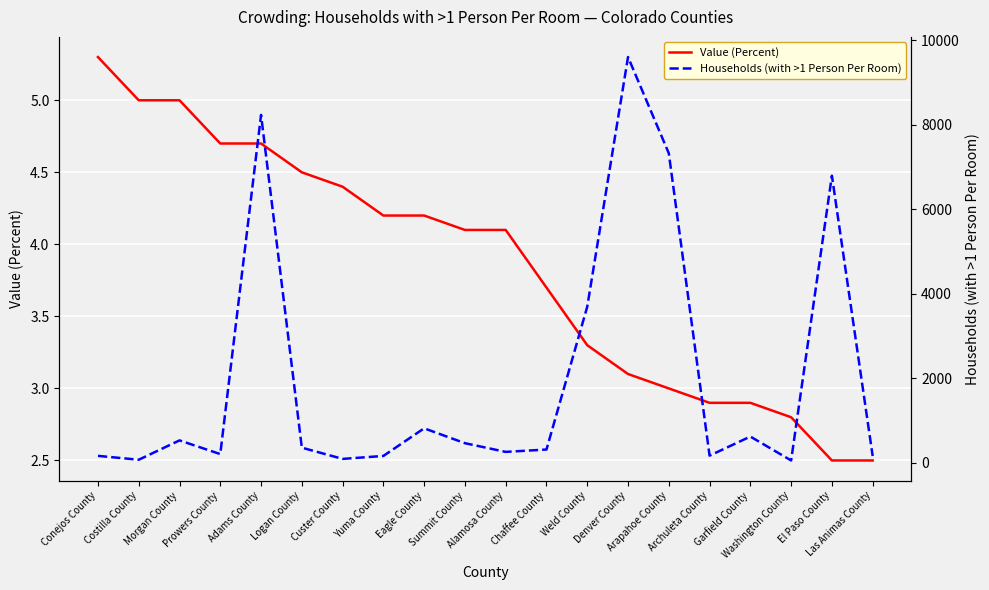

What is the label of the 4th point from the right?

Garfield County